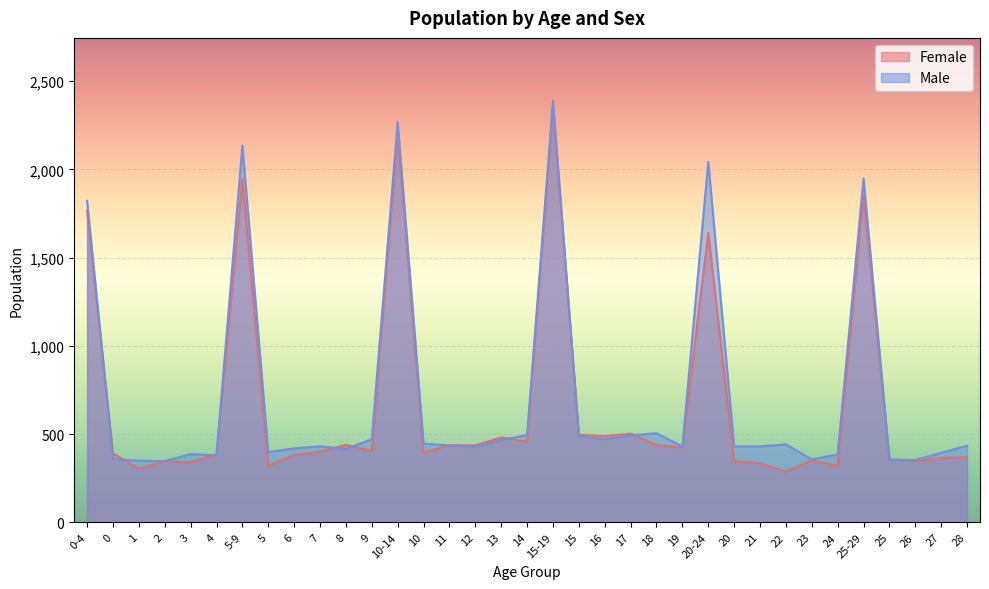

What is the total value across all series at 12?

862